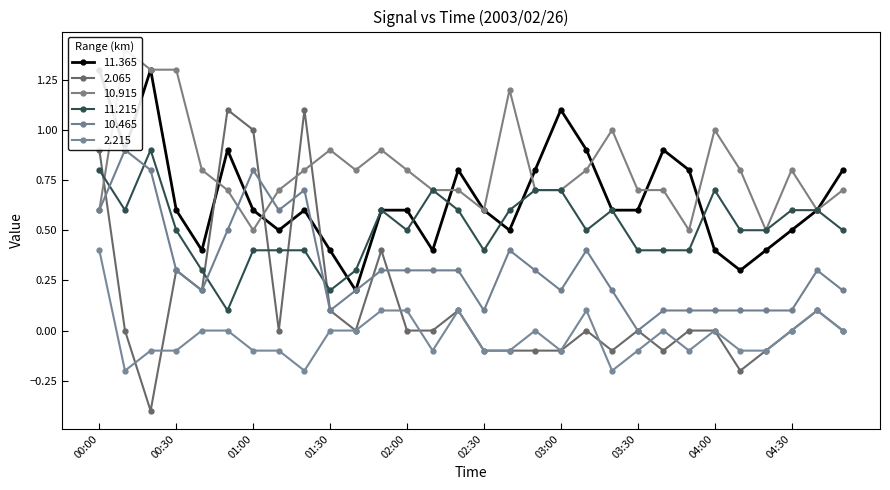

Which category has the lowest value across all series?

00:20